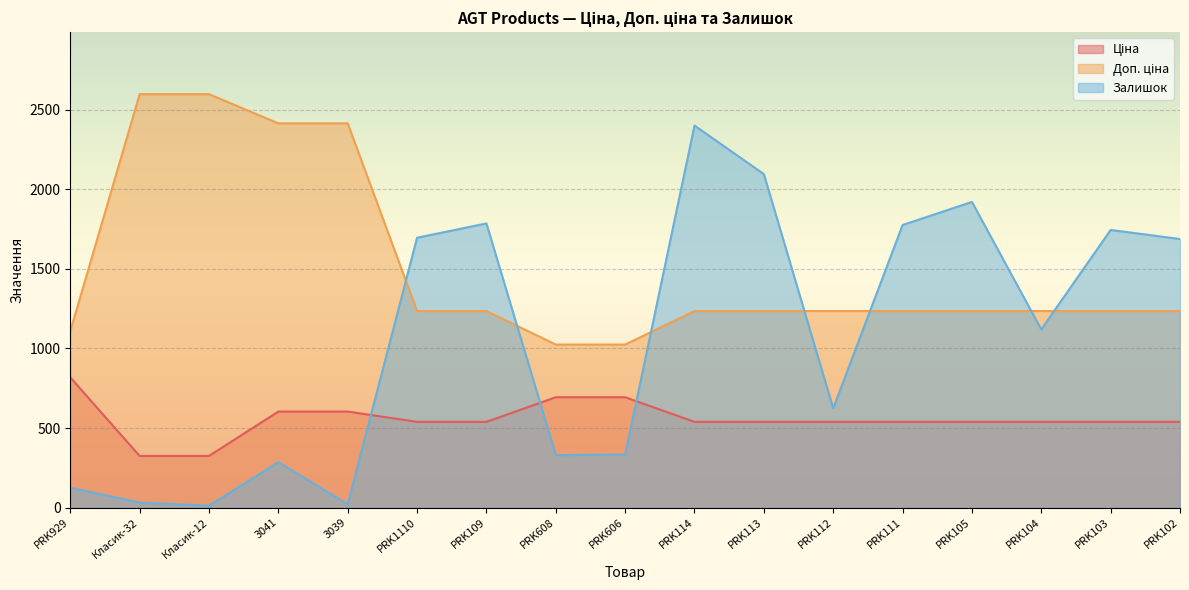

What is the total value across all series at PRK104?

2894.4